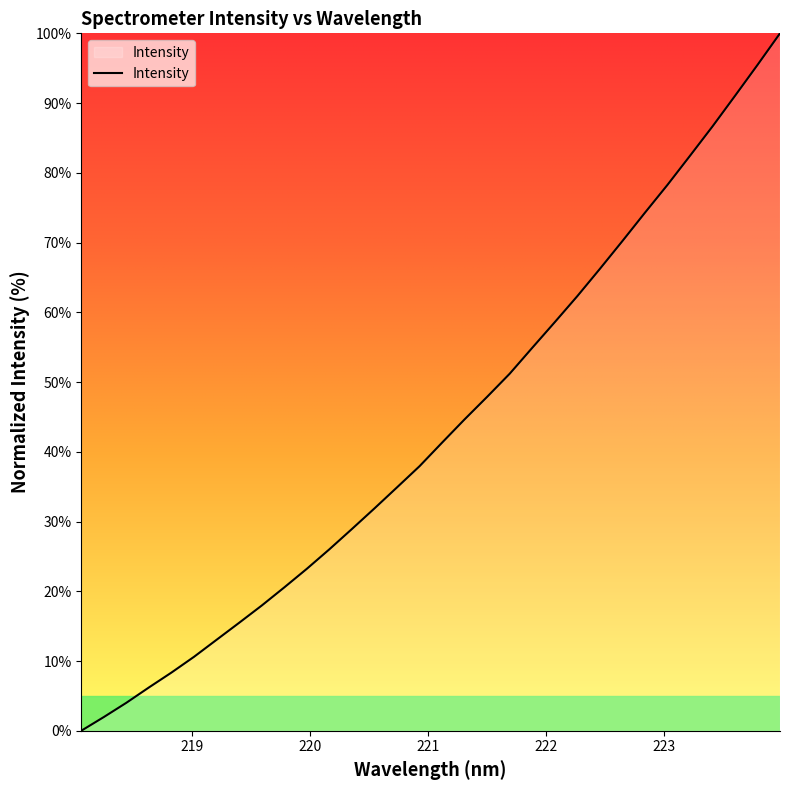

Count the number of values greater than 41.

16